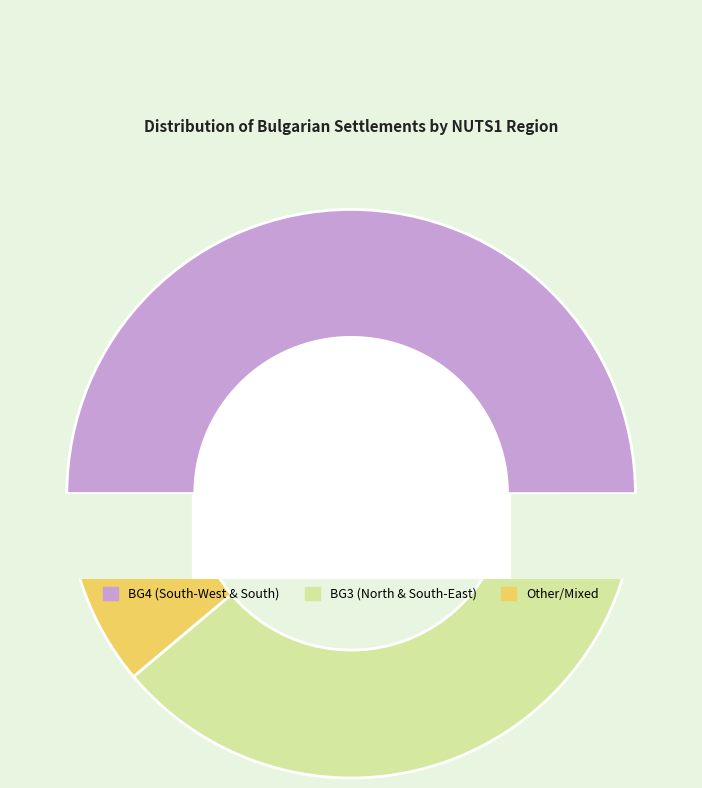

True or false: BG3 accounts for 39% of the total.

True